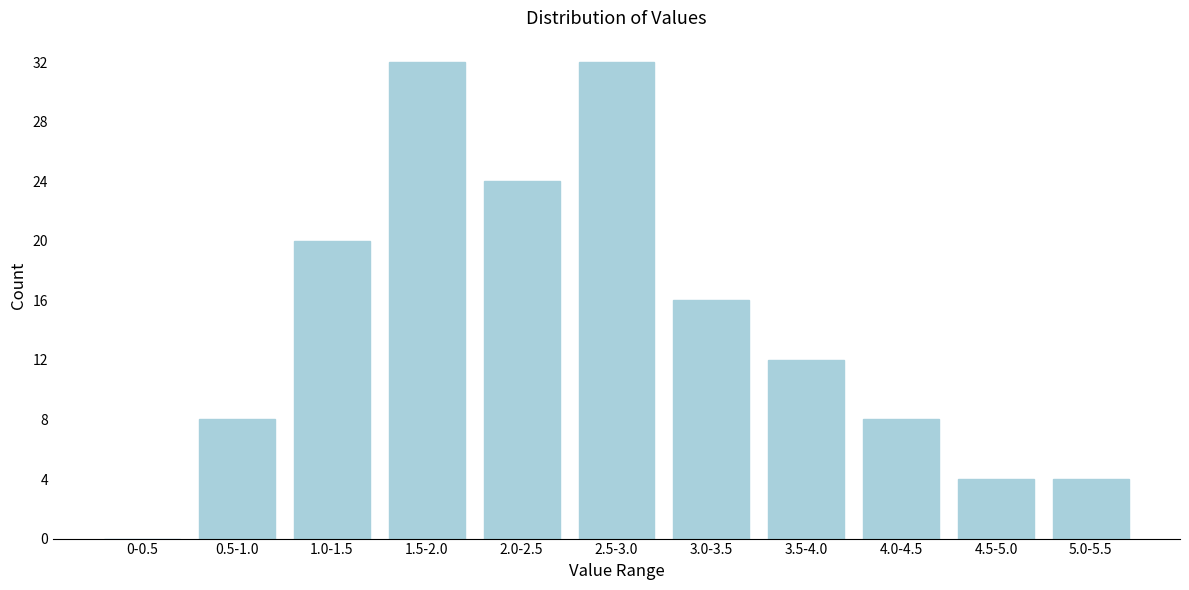

Reading left to right, transcribe all the data shown in this chart.

0-0.5=0	0.5-1.0=8	1.0-1.5=20	1.5-2.0=32	2.0-2.5=24	2.5-3.0=32	3.0-3.5=16	3.5-4.0=12	4.0-4.5=8	4.5-5.0=4	5.0-5.5=4